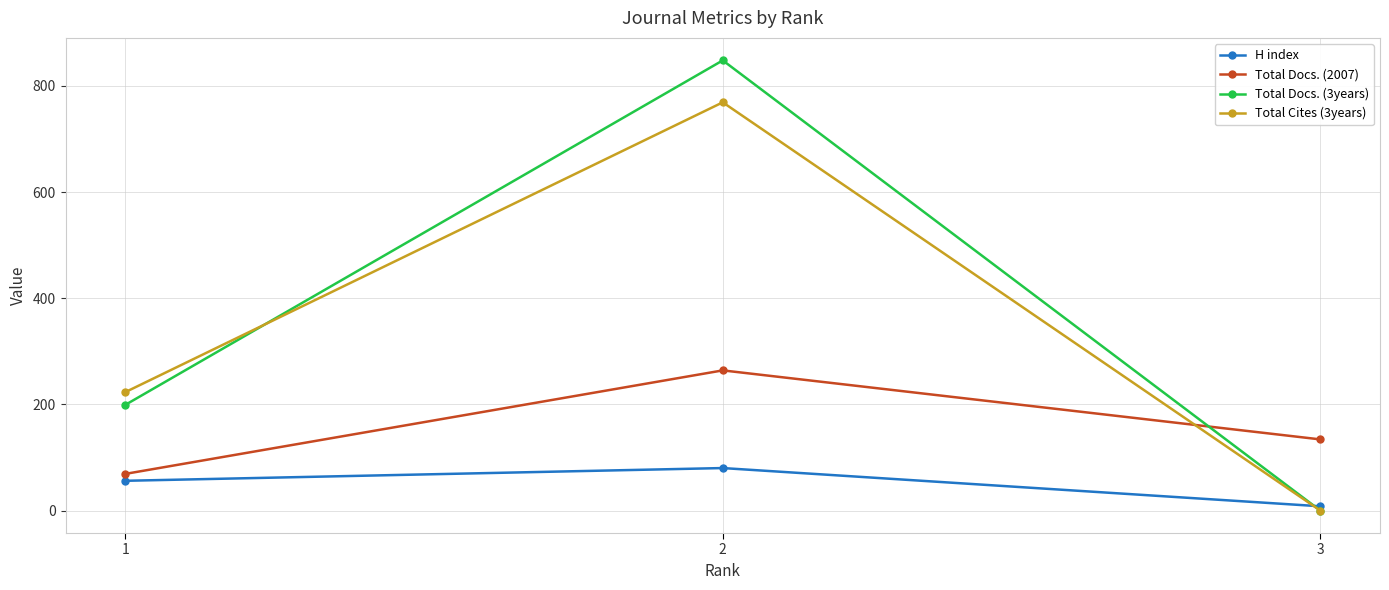

Is the value of H index at 2 greater than the value of Total Docs. (2007) at 3?

No